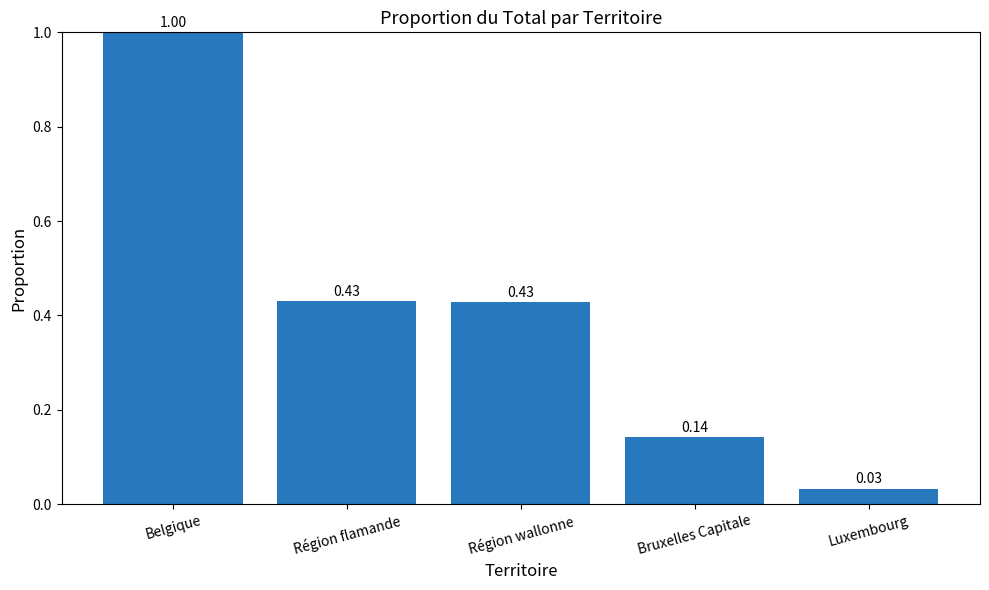

Which label corresponds to the smallest value in the chart?

Luxembourg